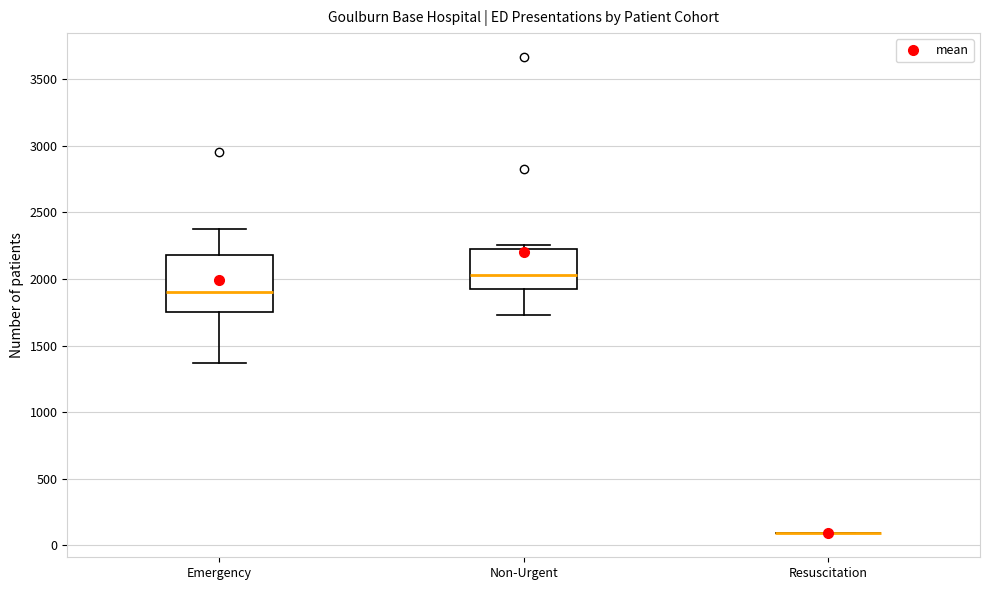

Comparing the boxes themselves (not the whiskers), which one is the tallest?

Emergency